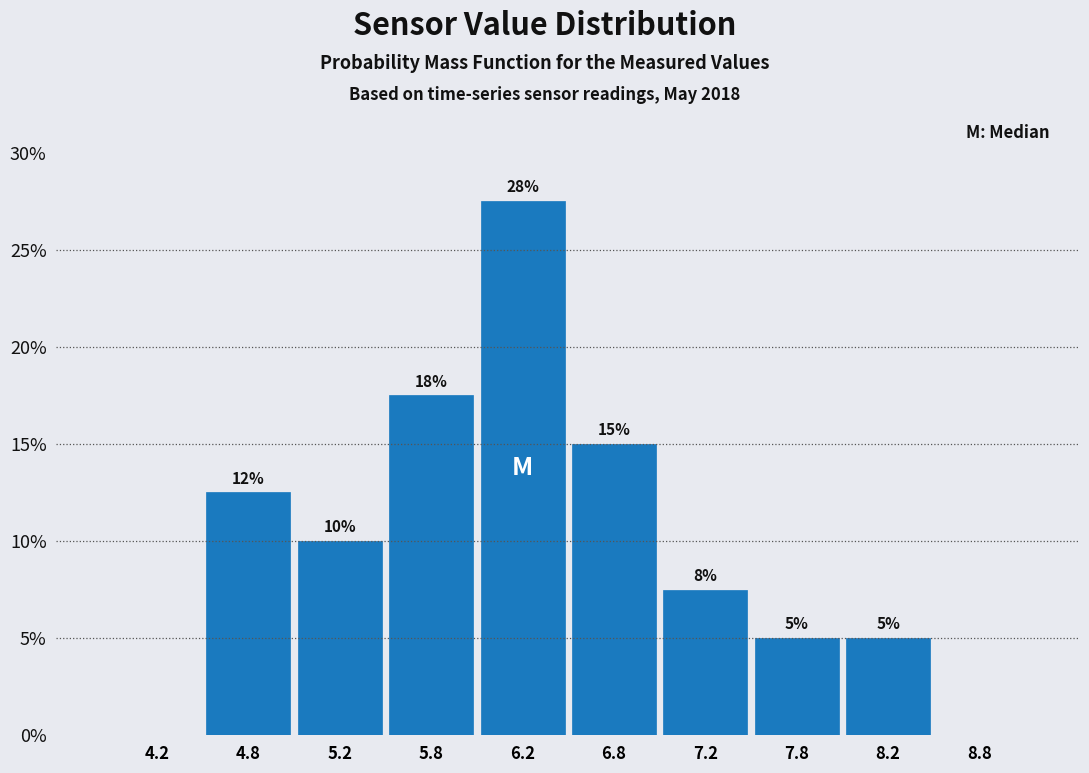

Which range on the x-axis has the tallest bar?

6.0 to 6.5